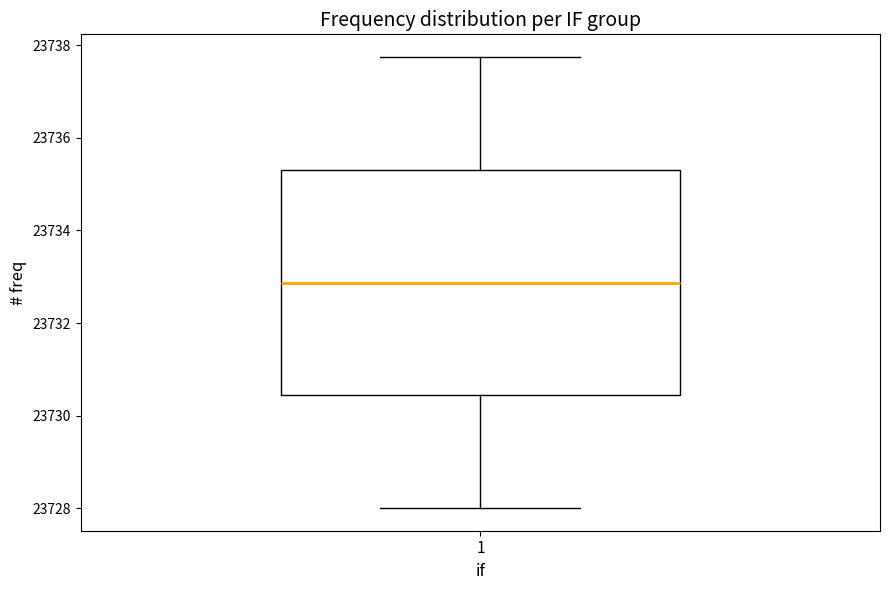

Where does the lower whisker of the box at x = 1 end on the y-axis? The values are not printed on the chart, so give them approximately, as read against the axis.

23728.0